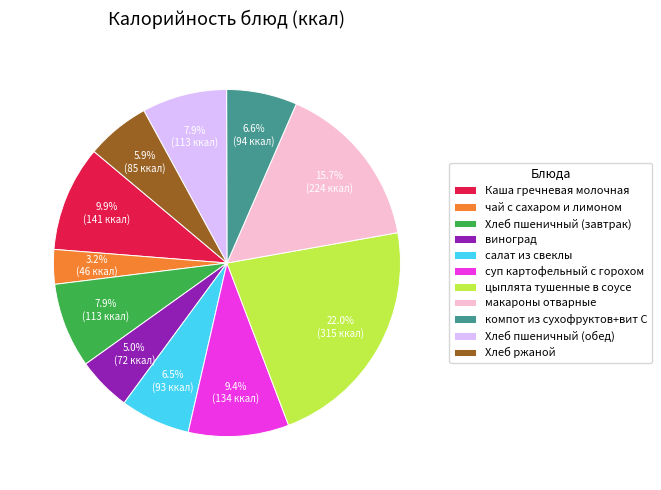

Count the number of slices in the pie.

11